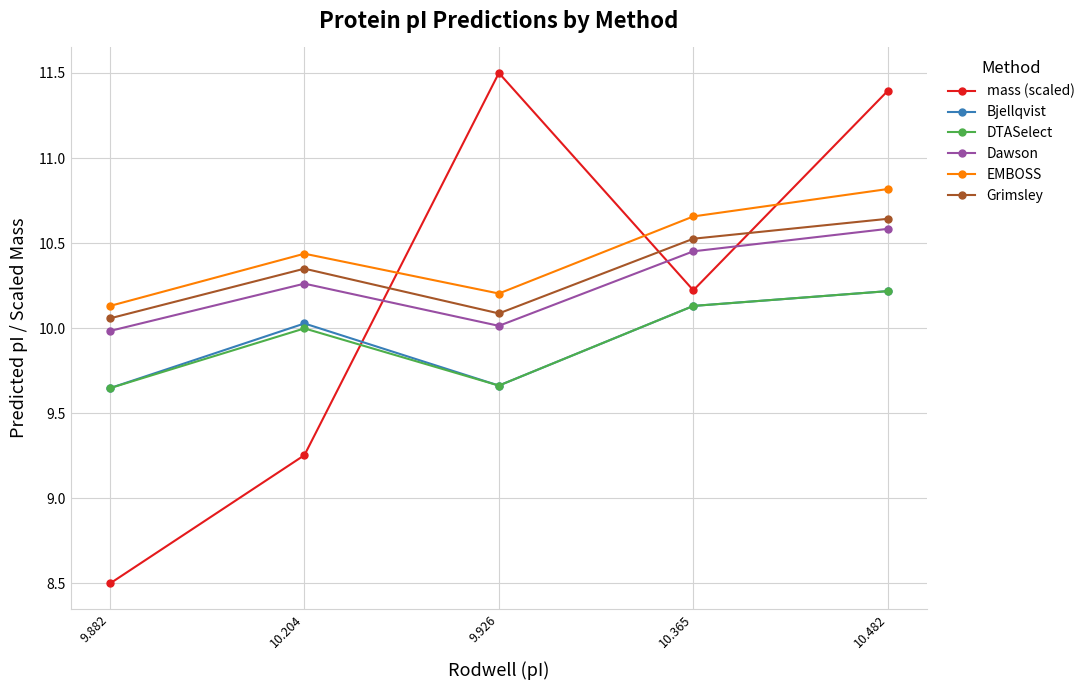

The DTASelect series shows 2.0 at 9.882. True or false?

False